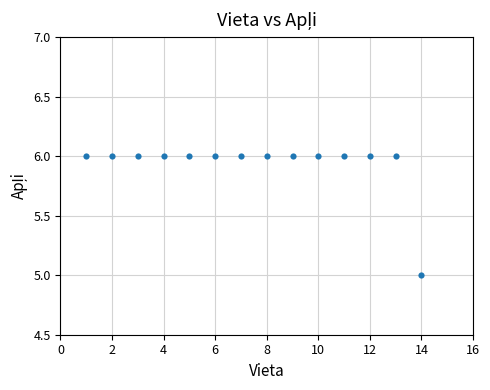

What is the range of X values (max minus min)?

13